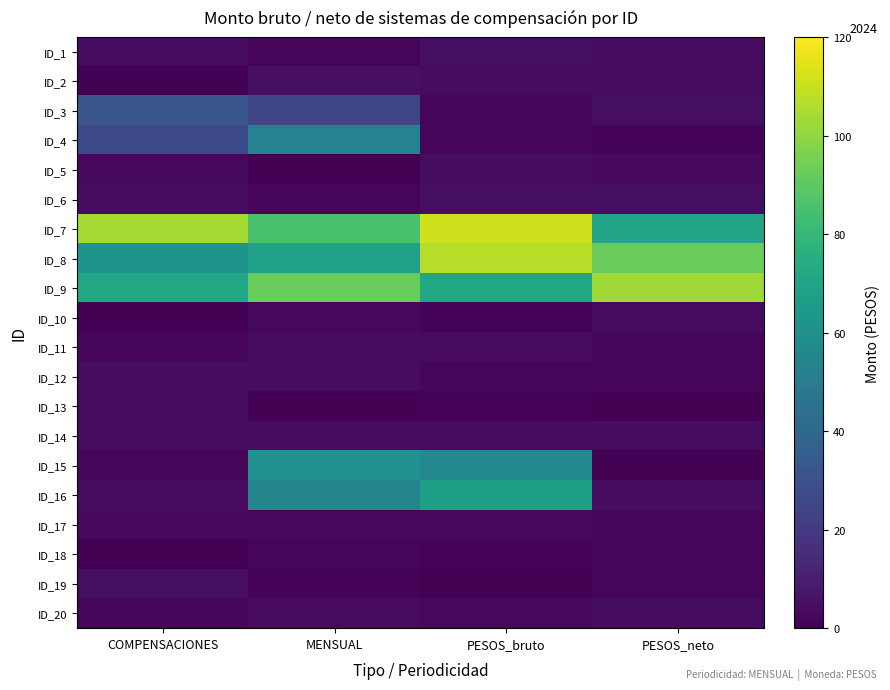

How many categories are shown in the chart?

4